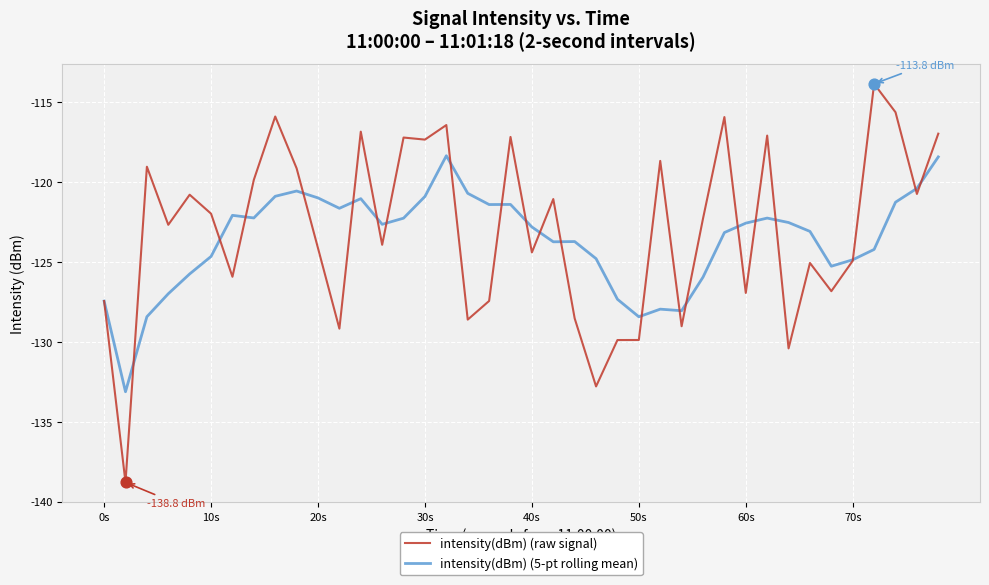

What are all the series names shown in the legend?

intensity(dBm) (raw signal), intensity(dBm) (5-pt rolling mean)